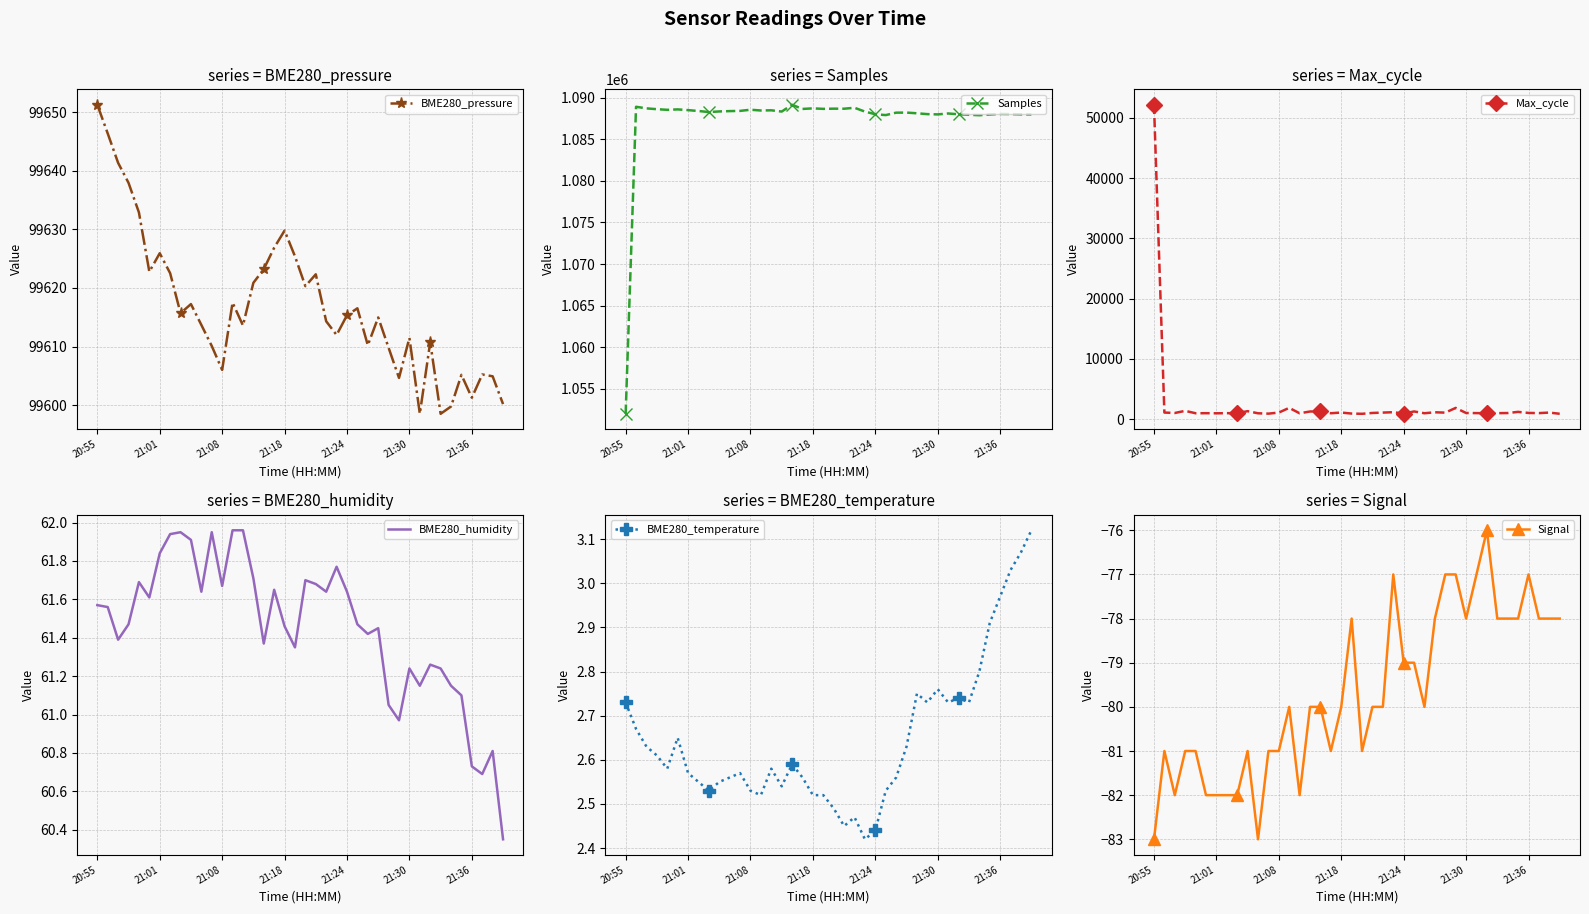

What is the minimum value for BME280_pressure?

99598.5